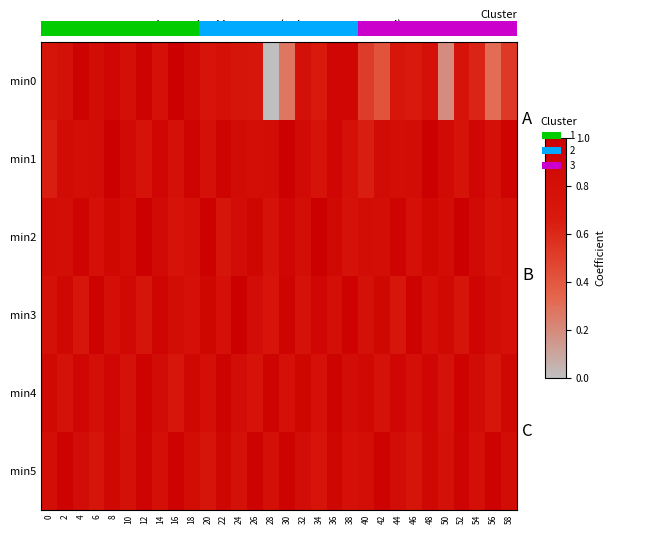

Reading left to right, transcribe all the data shown in this chart.

0: 0.7	0.8	1.0	0.8	0.9	0.8	1.0	0.8	1.0	0.9	0.7	0.8	0.7	0.7	0.0	0.3	0.8	0.7	0.9	0.9	0.5	0.4	0.7	0.7	0.8	0.2	0.7	0.6	0.3	0.5
1: 0.6	0.9	0.8	0.8	1.0	0.9	0.7	0.9	0.8	0.9	0.8	0.9	0.9	0.8	0.8	1.0	0.9	0.7	0.9	0.8	0.6	0.9	0.8	0.8	1.0	0.9	0.7	0.9	0.8	0.9
2: 0.8	0.8	0.9	0.8	0.9	0.8	1.0	0.9	0.7	0.8	1.0	0.7	0.8	0.9	0.8	0.9	0.8	1.0	0.9	0.8	0.8	0.8	0.9	0.8	0.9	0.8	1.0	0.9	0.7	0.8
3: 0.8	0.9	0.7	1.0	0.8	0.9	0.7	0.9	0.8	0.8	0.9	0.8	1.0	0.8	0.7	0.9	0.8	0.9	0.8	1.0	0.8	0.9	0.7	1.0	0.8	0.9	0.7	0.9	0.8	0.8
5: 0.9	0.8	0.9	0.8	0.9	0.8	1.0	0.8	0.7	0.9	0.8	1.0	0.8	0.7	0.9	0.8	0.9	0.8	1.0	0.8	0.9	0.8	0.9	0.8	0.9	0.8	1.0	0.8	0.7	0.9
6: 0.8	1.0	0.8	0.7	0.9	0.8	0.9	0.8	1.0	0.8	0.7	0.9	0.8	0.9	0.8	1.0	0.8	0.7	0.9	0.8	0.8	1.0	0.8	0.7	0.9	0.8	0.9	0.8	1.0	0.8